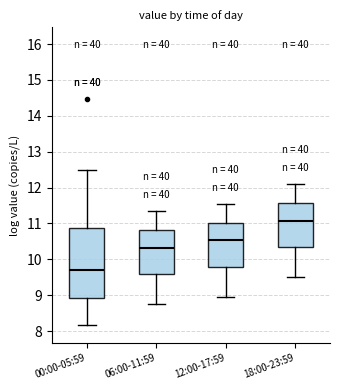

Reading left to right, read every box against the y-axis: the position of its median line, the range the box covers, and the ends of its whiskers. The values are not printed on the chart, so give them approximately, as read against the axis.

00:00-05:59: median 9.7, box 8.9 to 10.9, whiskers 8.2 to 12.5
06:00-11:59: median 10.3, box 9.6 to 10.8, whiskers 8.8 to 11.4
12:00-17:59: median 10.5, box 9.8 to 11.0, whiskers 9.0 to 11.6
18:00-23:59: median 11.1, box 10.3 to 11.6, whiskers 9.5 to 12.1